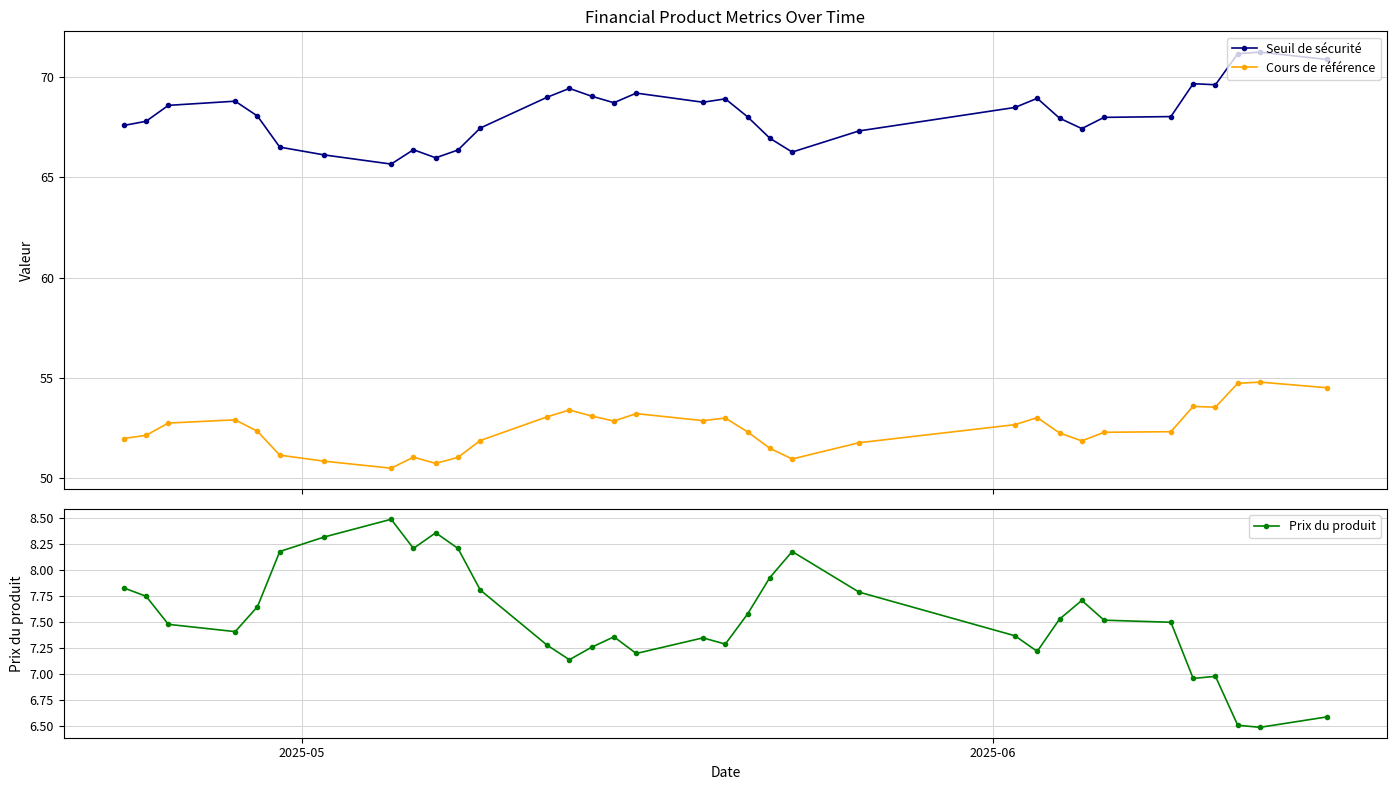

What is the value of the Cours de référence point at the 20th from the left?

52.3